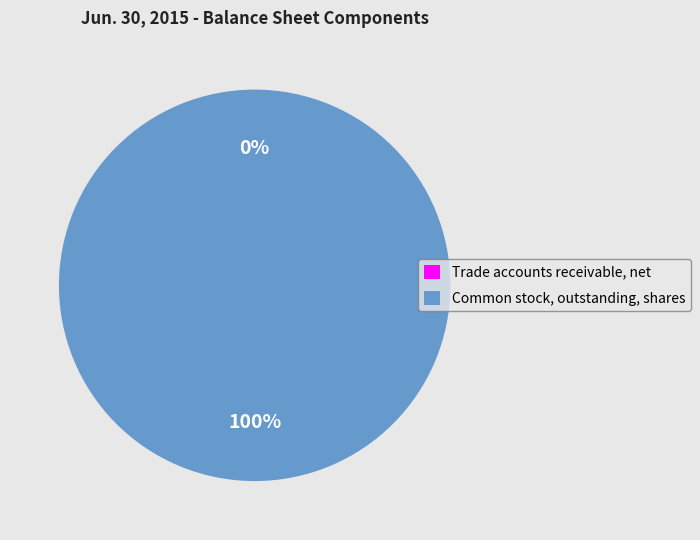

Which category has the biggest portion of the pie?

Common stock, outstanding, shares